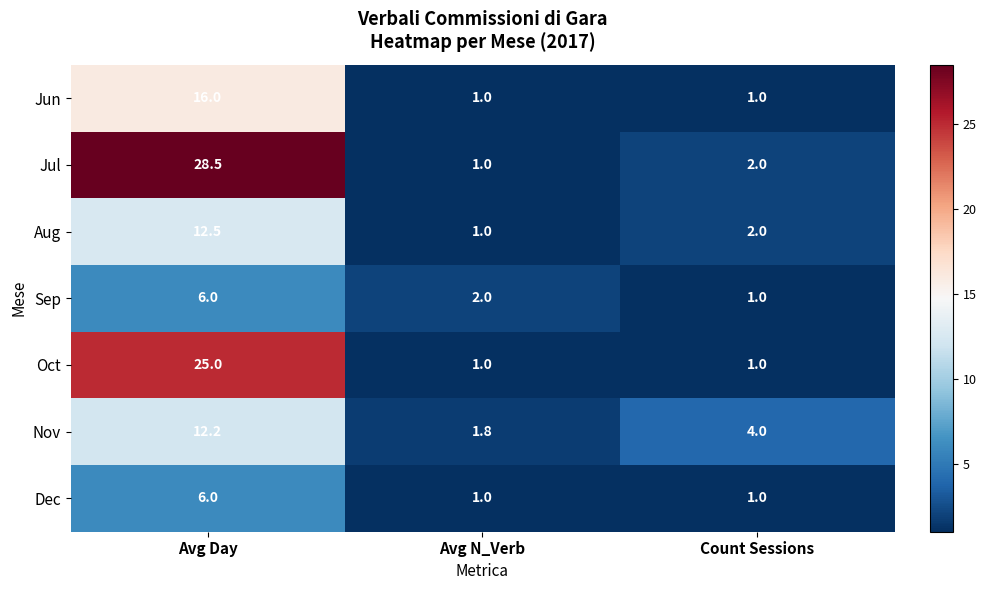

Between Avg Day and Count Sessions, which series saw the biggest shift?

Jul